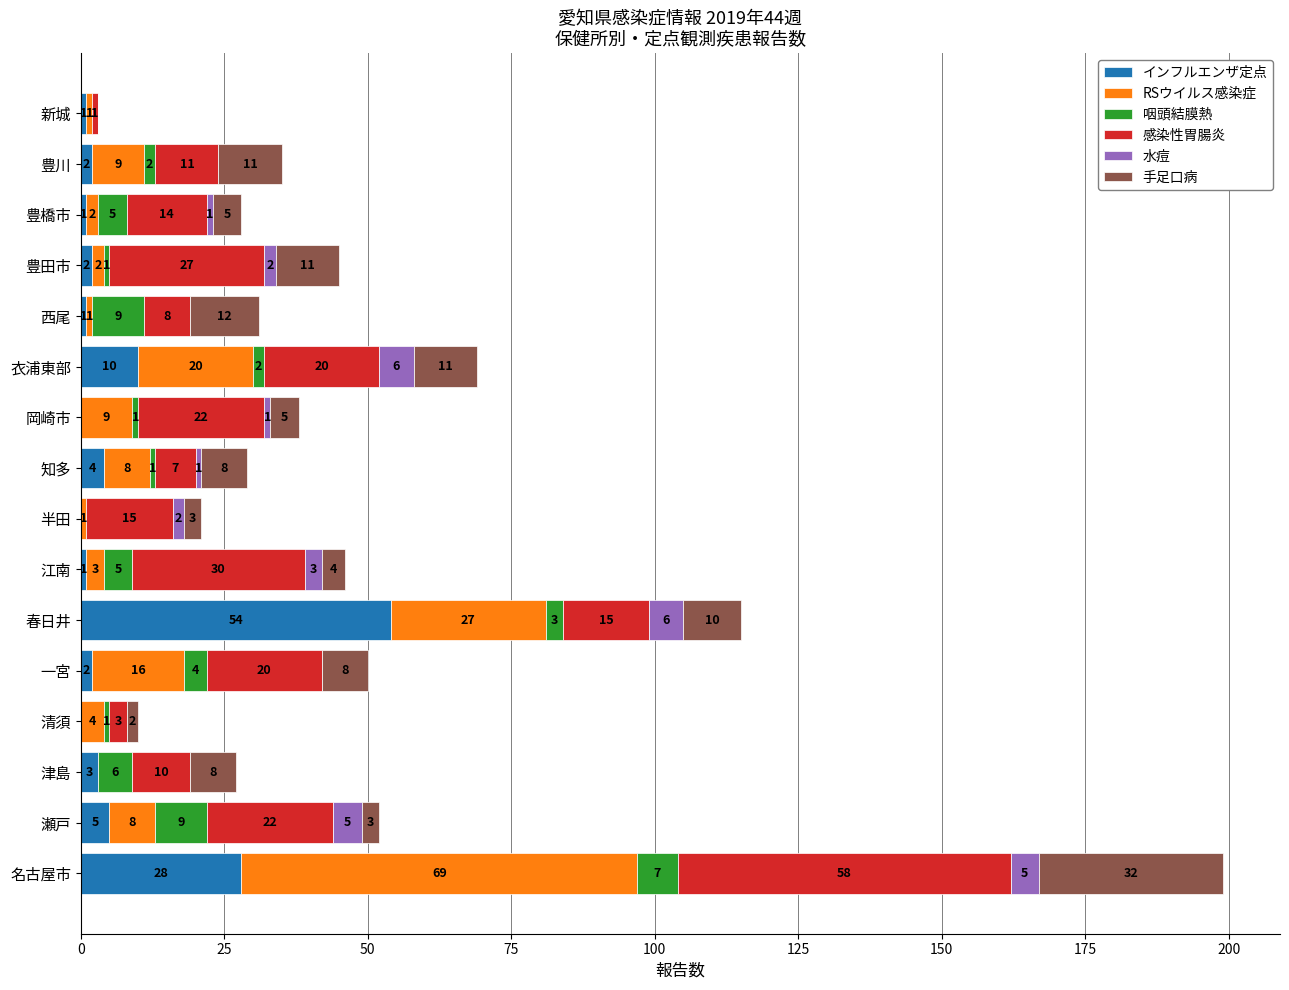

What is the highest value of the インフルエンザ定点 series?

54